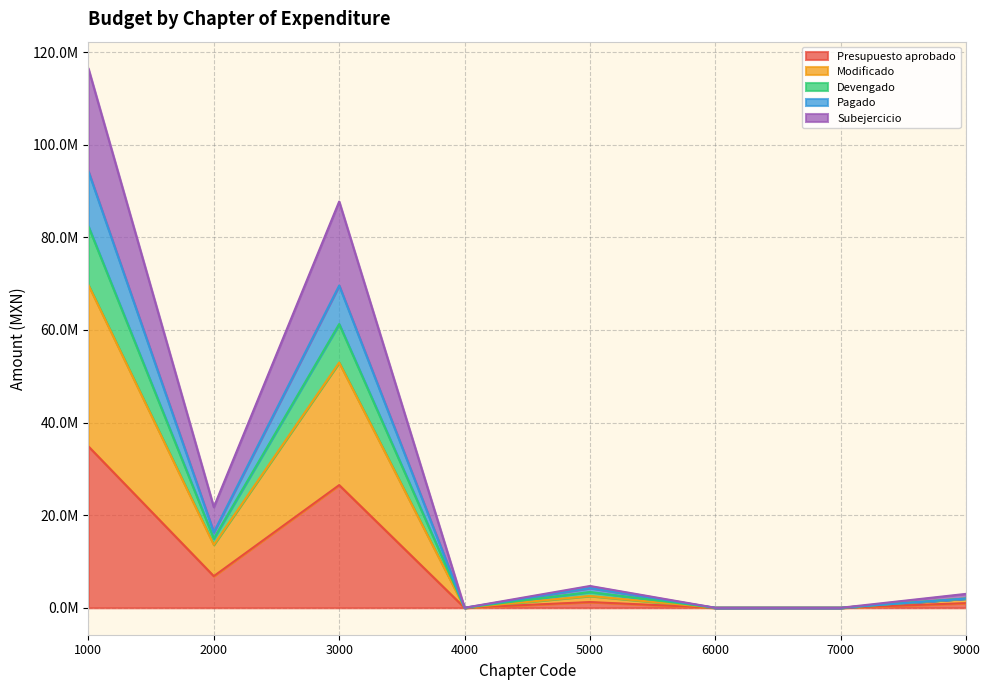

Does the chart display data point markers on the line(s)?

No